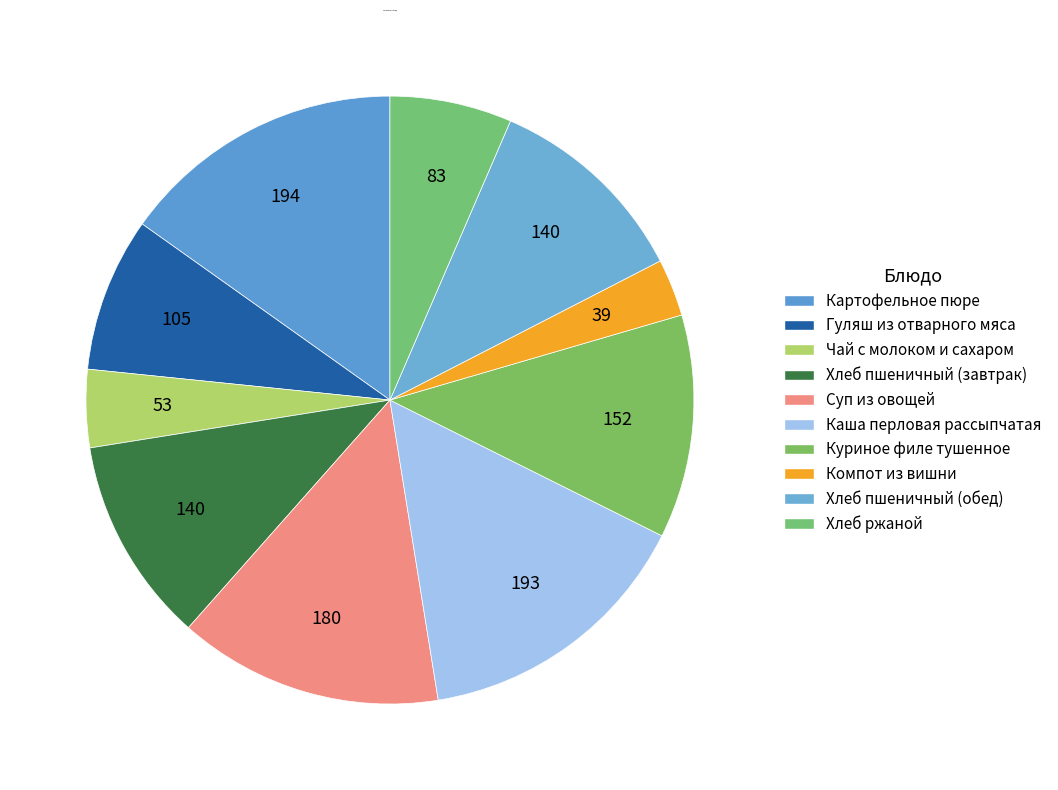

Which slice is the smallest?

Компот из вишни